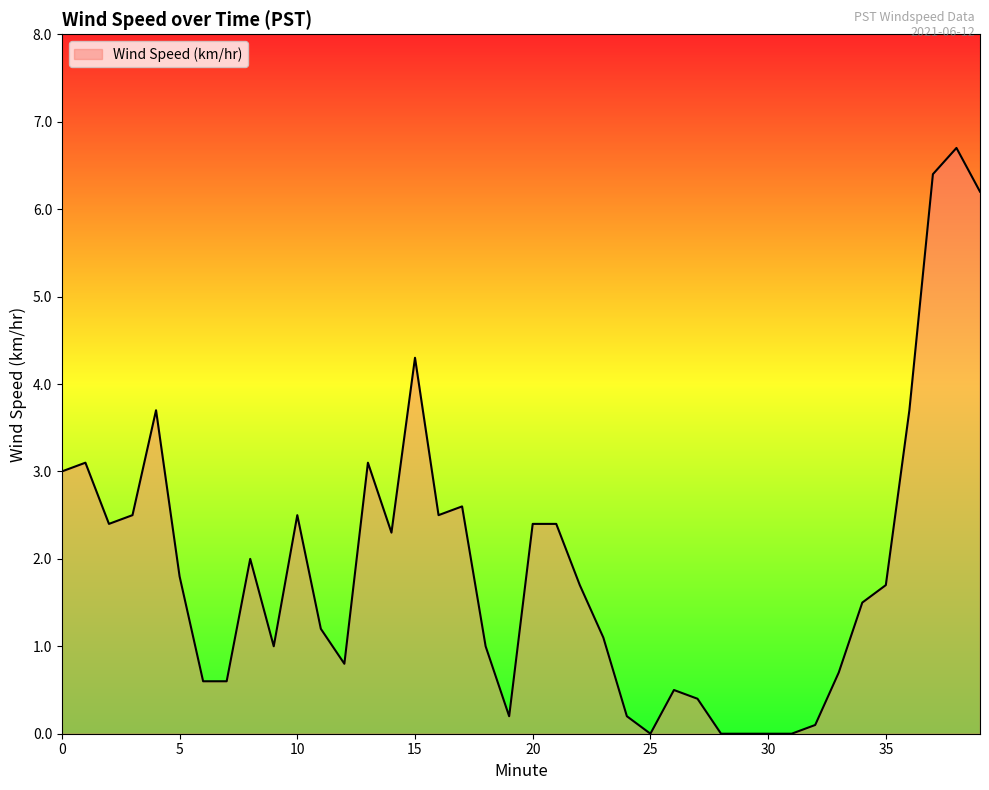

How many values are below 1?

14